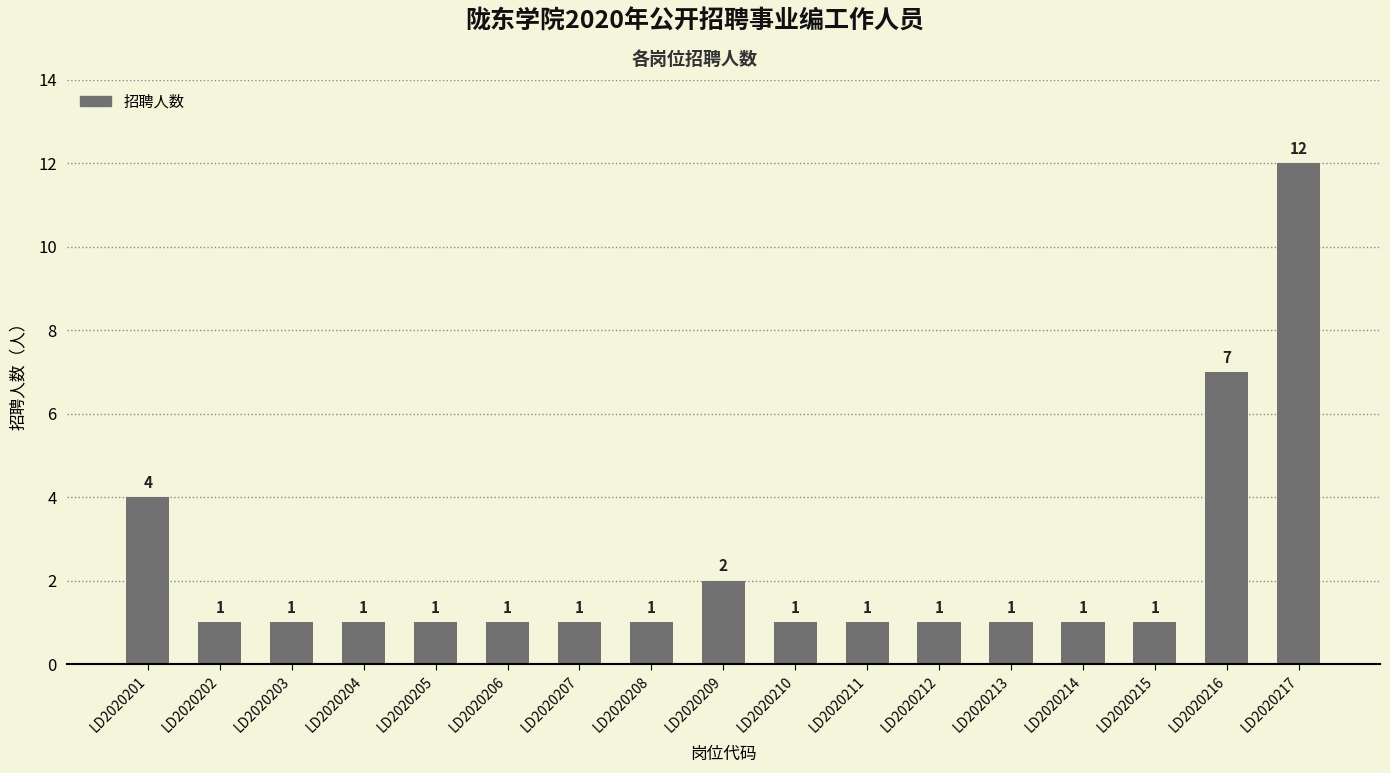

True or false: the data shows 1 at LD2020206.

True